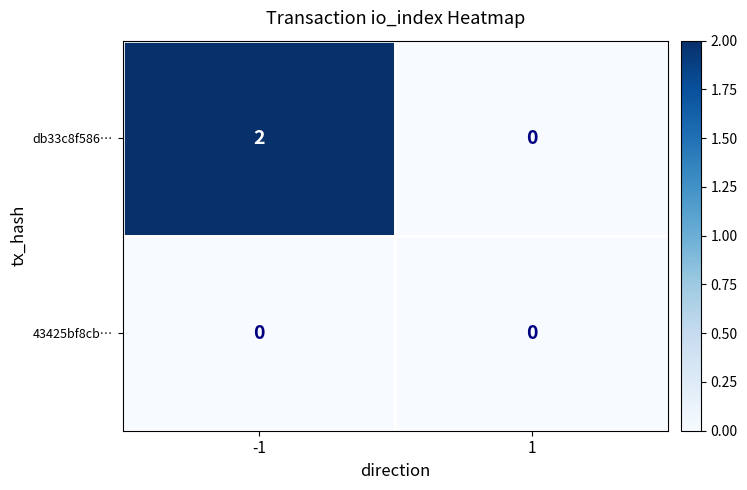

Which series changed the most between -1 and 1?

db33c8f586…